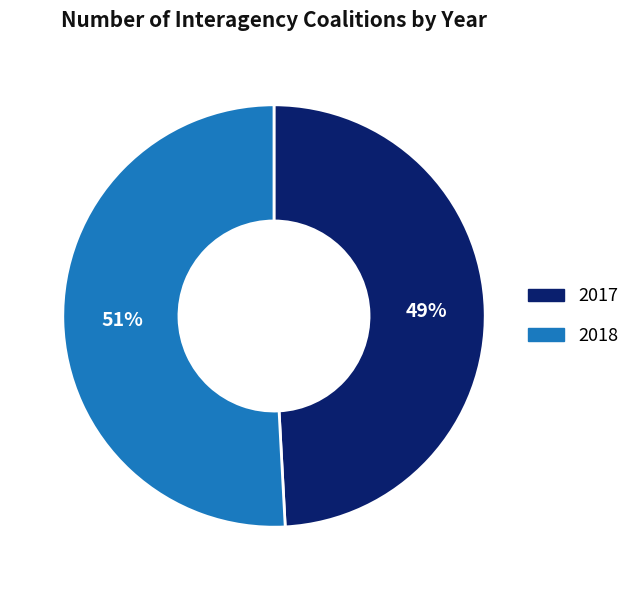

Which category accounts for the majority?

2018